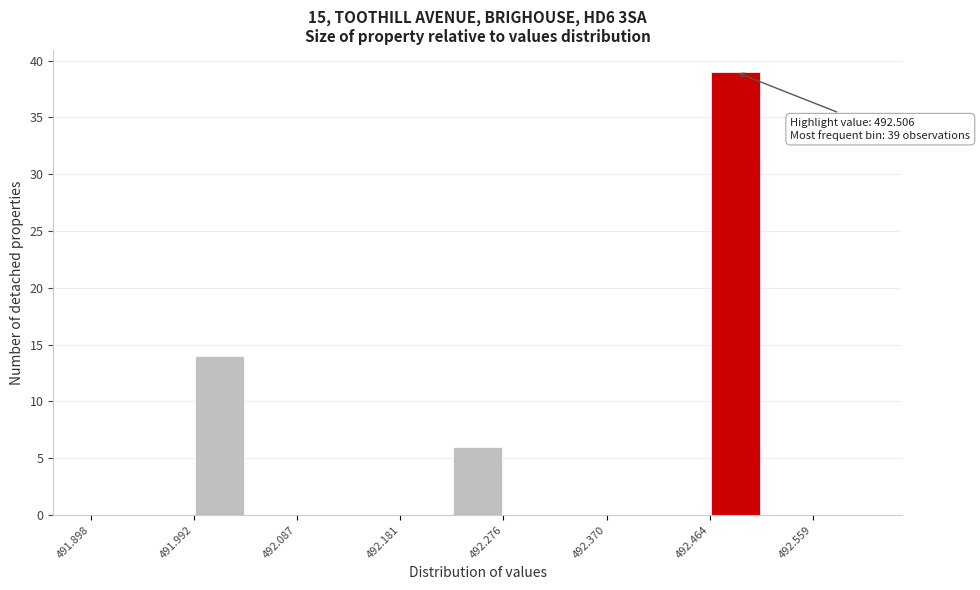

Over which range of the x-axis is the bar tallest?

492.46 to 492.51